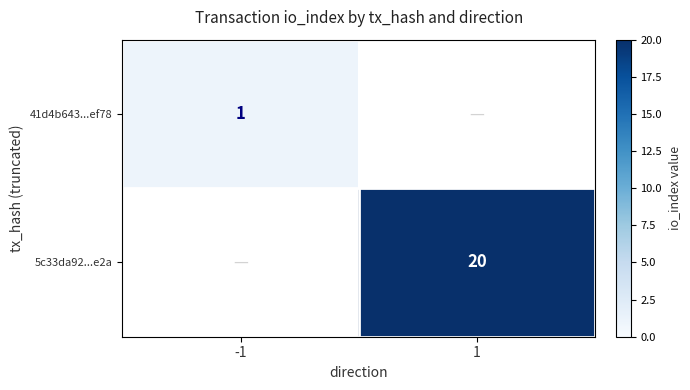

Is the value of 41d4b643...ef78 at -1 greater than the value of 5c33da92...e2a at 1?

No